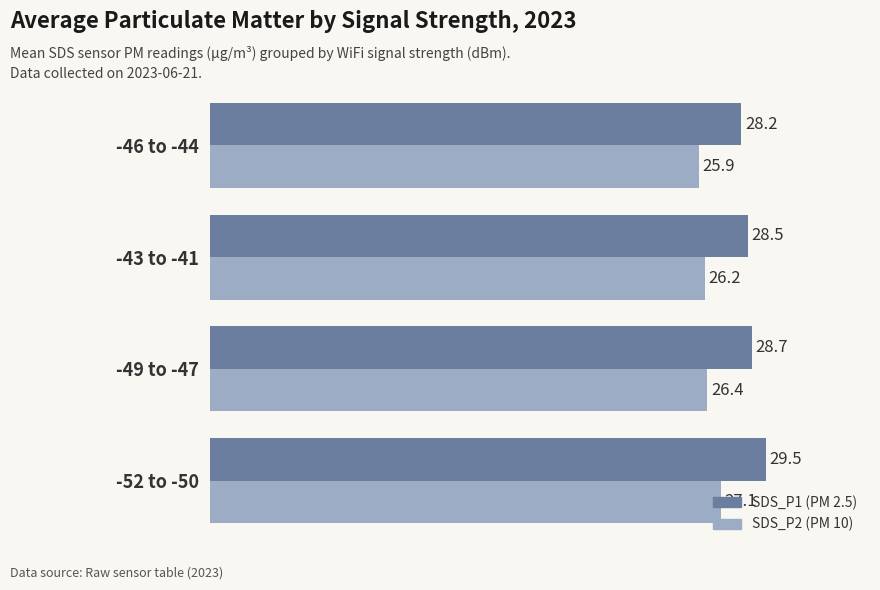

What is the greatest value displayed?

29.5